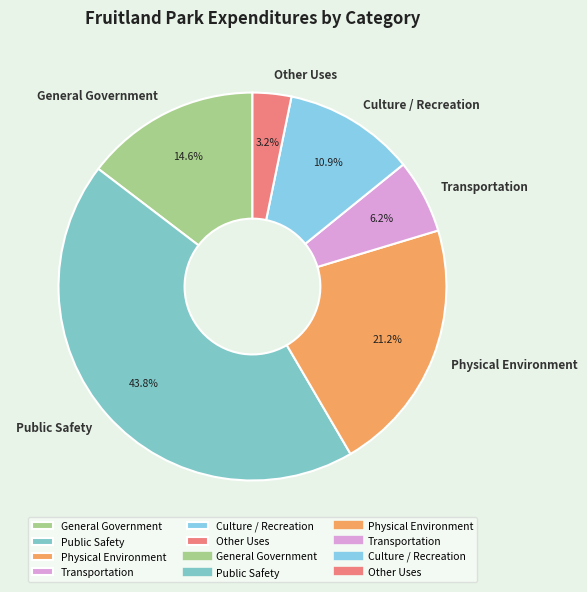

How much of the chart is everything except Physical Environment?

78.8%